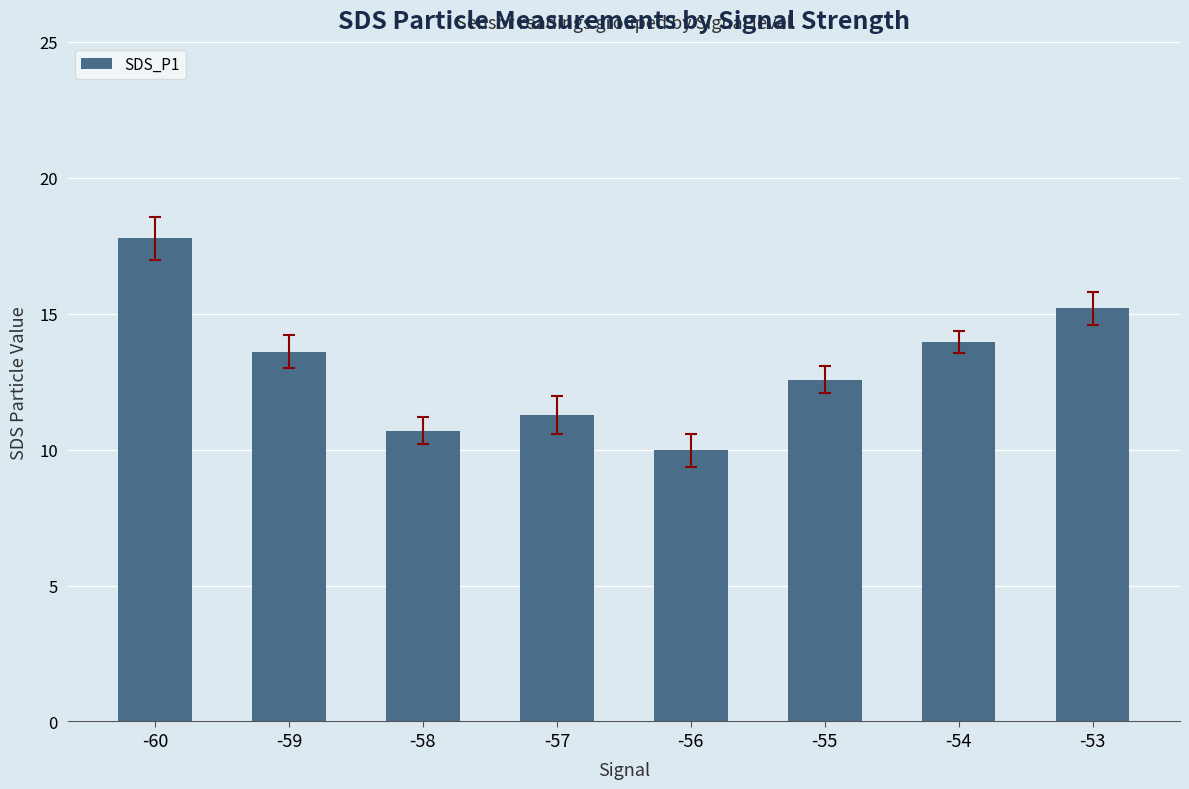

What is the value of the 3rd bar from the left?

10.7